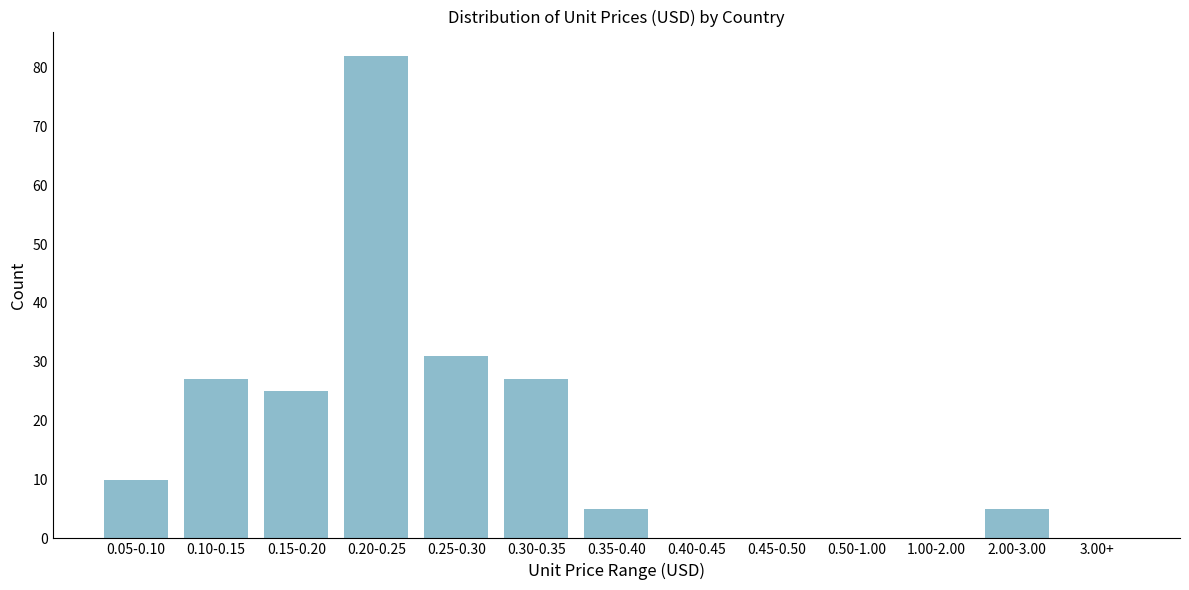

Reading right to left, what are all the values shown in this chart?

3.00+=0	2.00-3.00=5	1.00-2.00=0	0.50-1.00=0	0.45-0.50=0	0.40-0.45=0	0.35-0.40=5	0.30-0.35=27	0.25-0.30=31	0.20-0.25=82	0.15-0.20=25	0.10-0.15=27	0.05-0.10=10